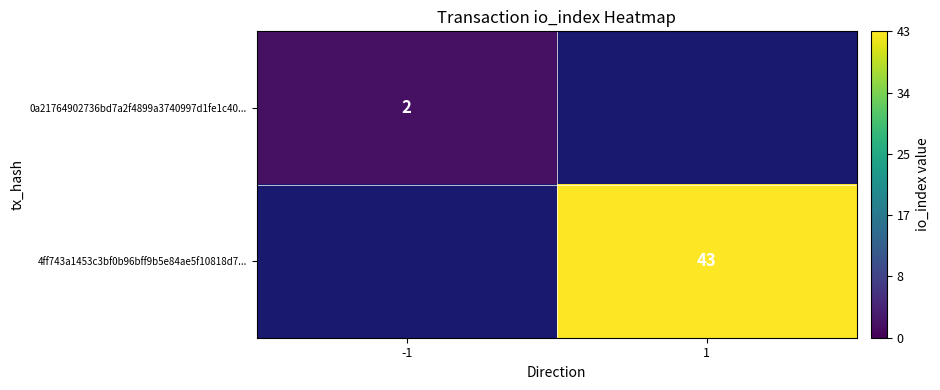

The value of 4ff743a1453c3bf0b96bff9b5e84ae5f10818d7... at 1 is 19. True or false?

False